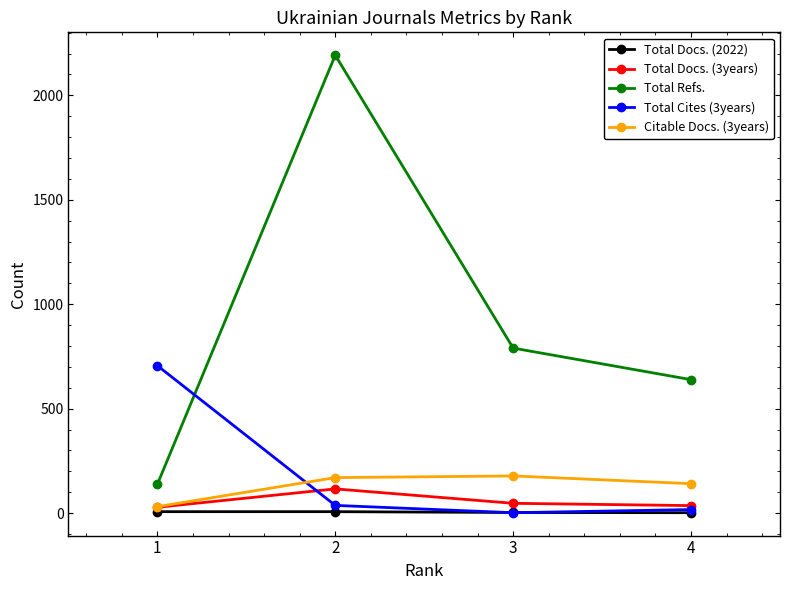

What is the greatest value displayed?

2192